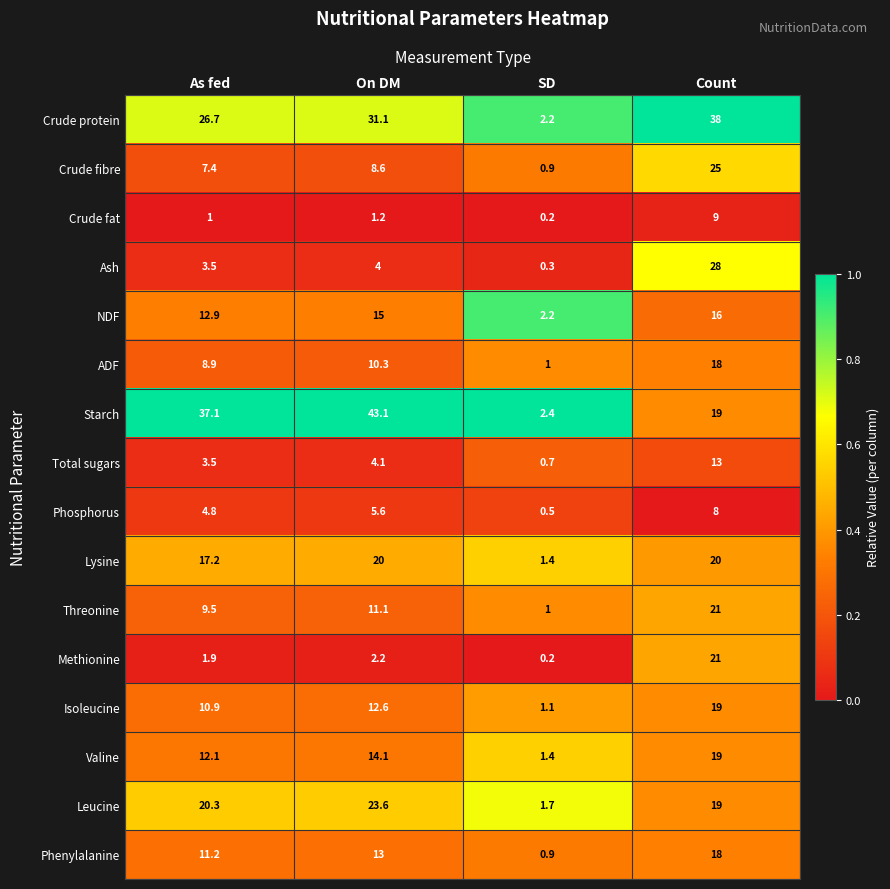

Which category has the highest value across all series?

On DM